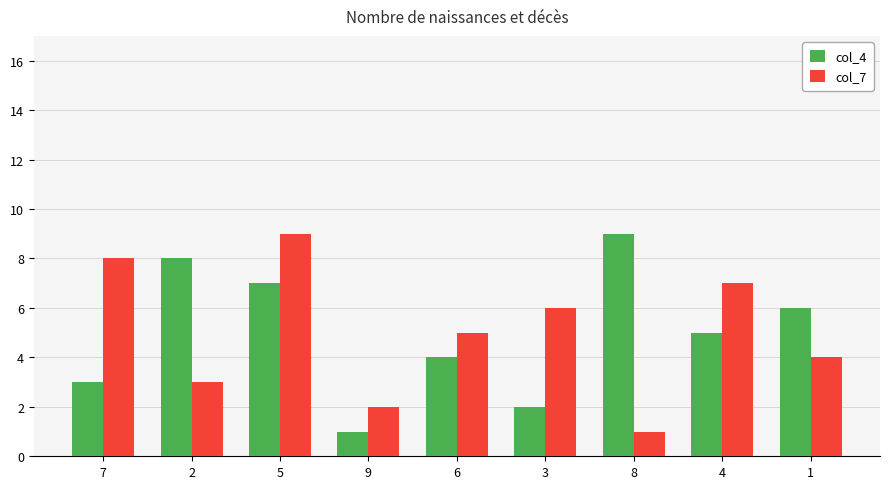

Reading right to left, transcribe all the data shown in this chart.

col_4: 6	5	9	2	4	1	7	8	3
col_7: 4	7	1	6	5	2	9	3	8